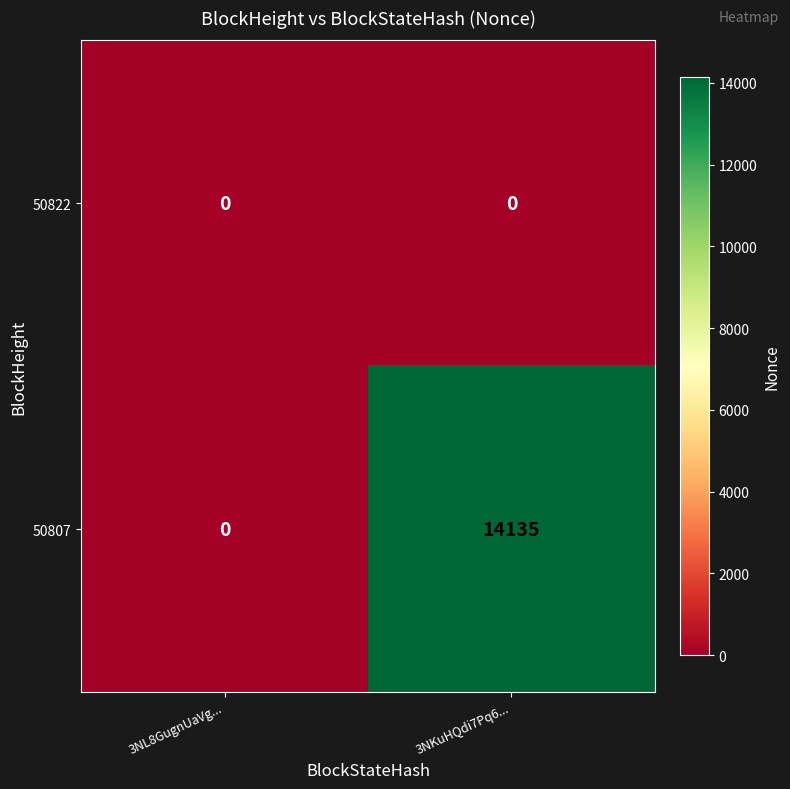

Rank the categories by 50807 value from highest to lowest.

3NKuHQdi7Pq6..., 3NL8GugnUaVg...